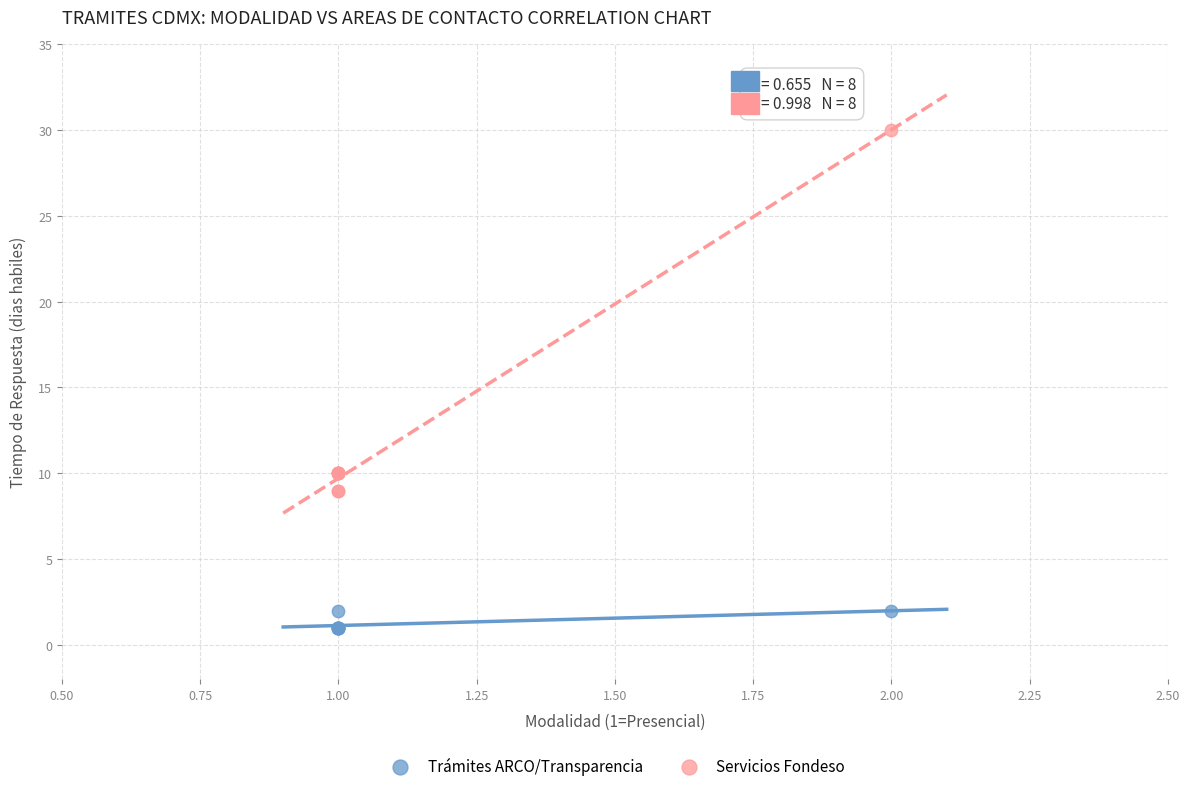

What are all the series names shown in the legend?

Trámites ARCO/Transparencia, Servicios Fondeso